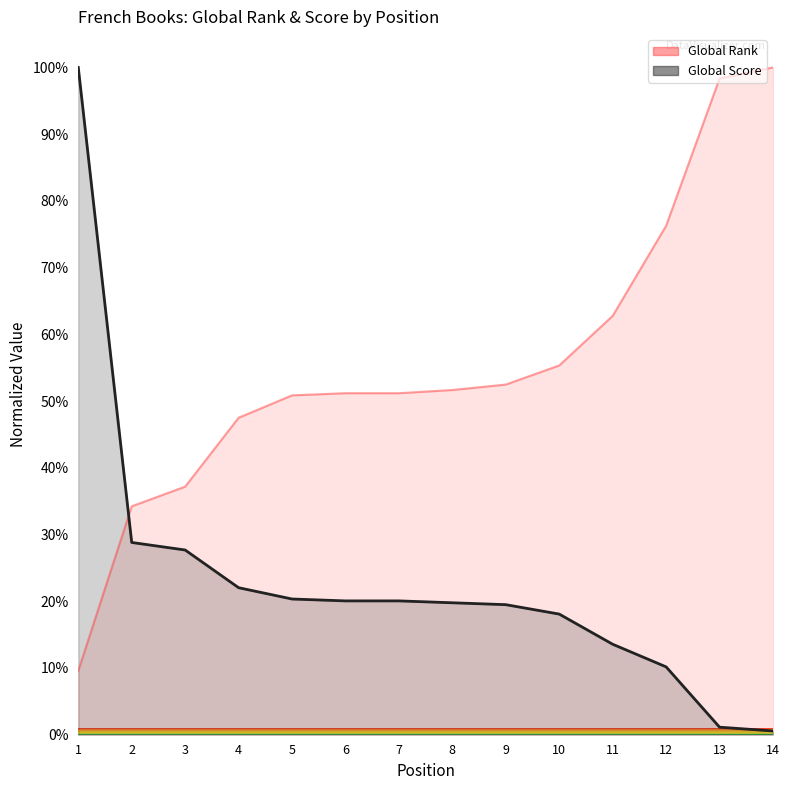

What is the value of the Global Rank point at the 1st from the left?

9.6